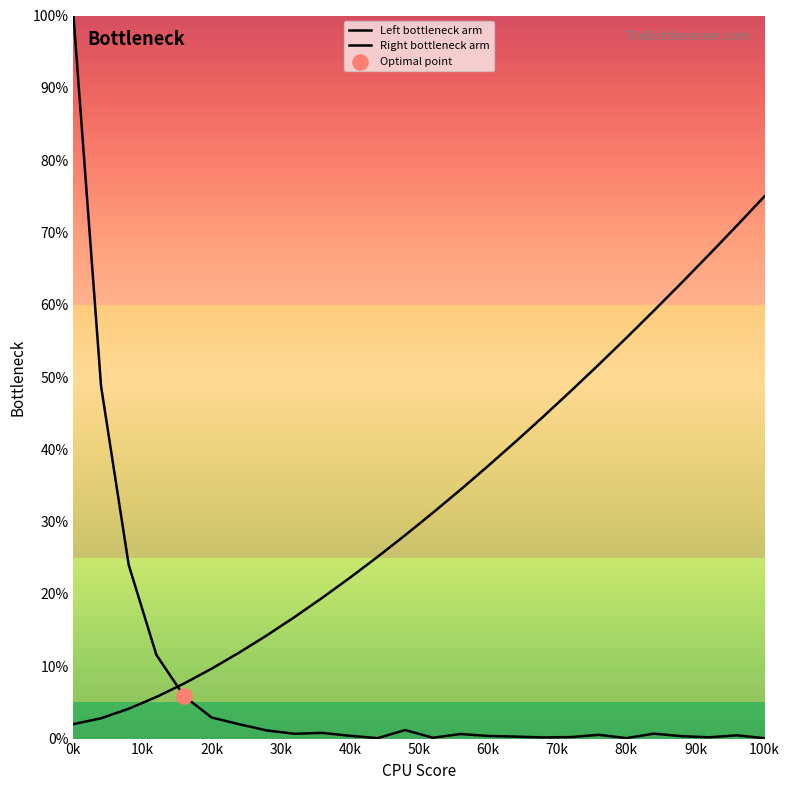

At which category is the sum across all series the highest?

0k